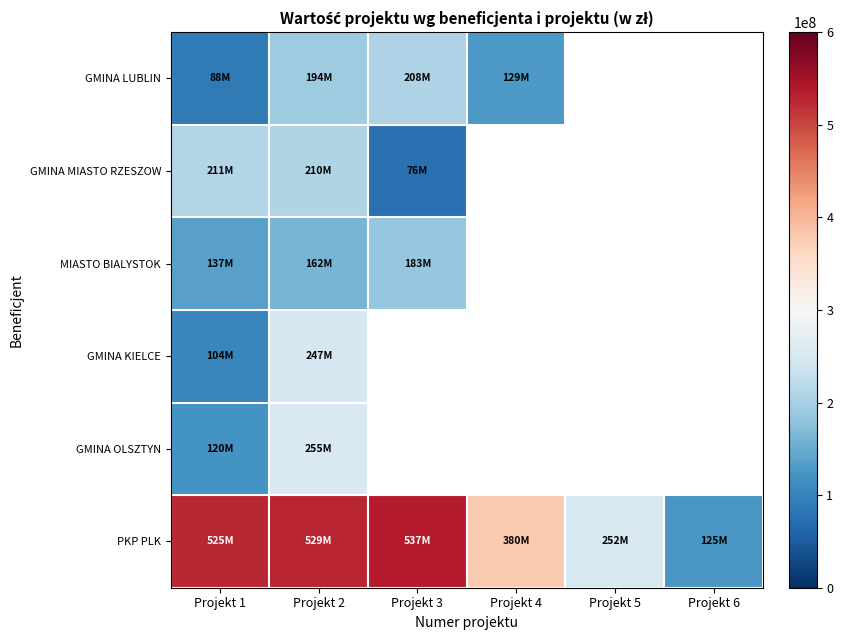

What value does the PKP PLK series have at Projekt 4?

379504753.3